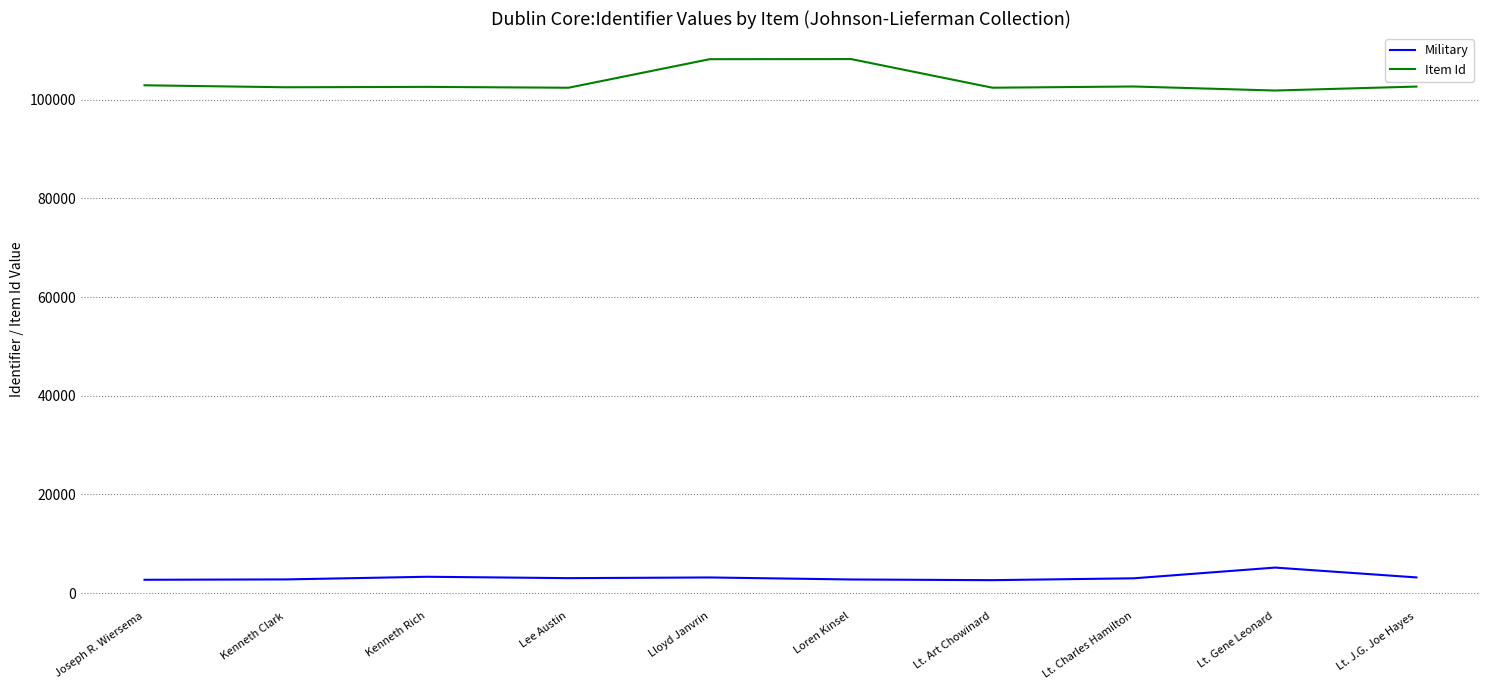

True or false: Item Id and Military cross at least once.

False